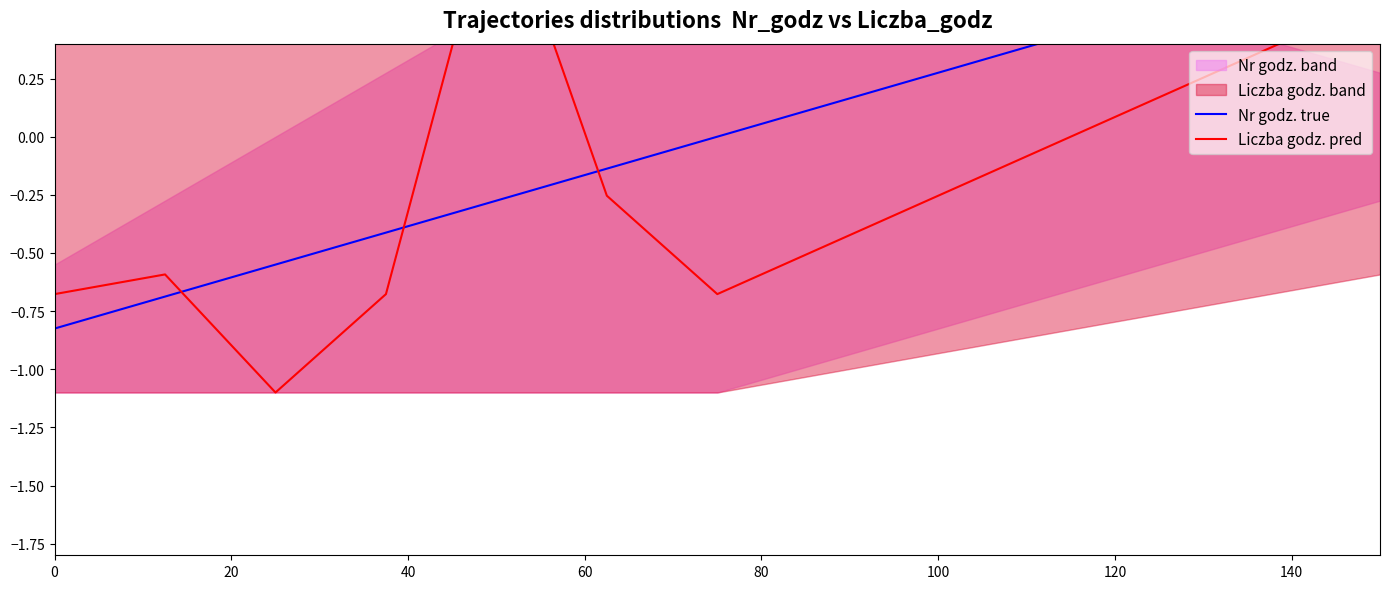

True or false: Nr godz. true has more than 0 points higher than both neighbors.

False